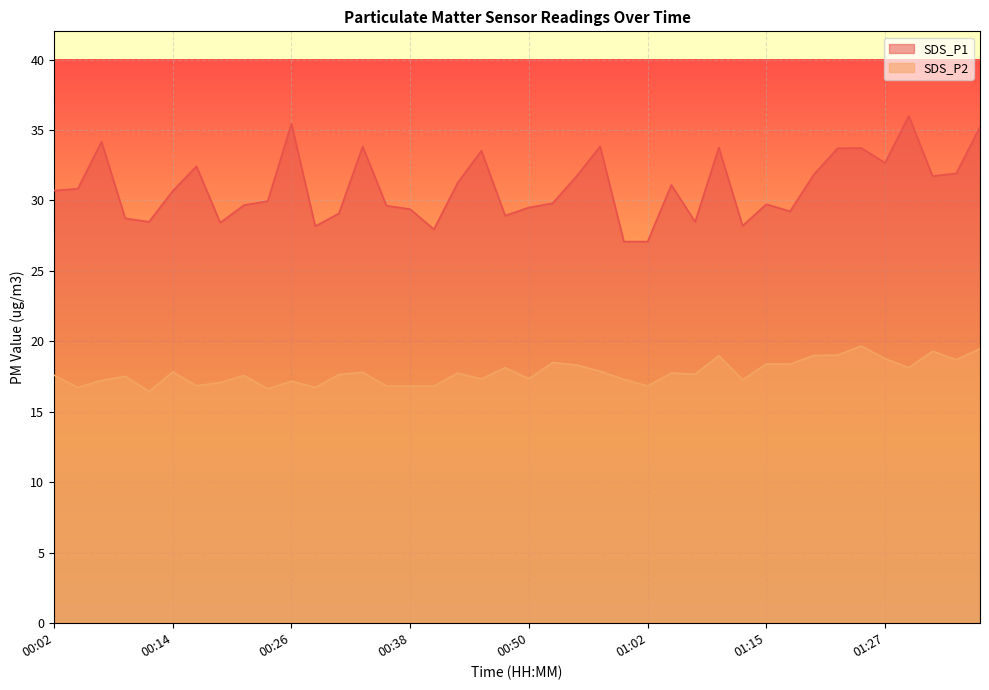

True or false: SDS_P1 and SDS_P2 cross at least once.

False